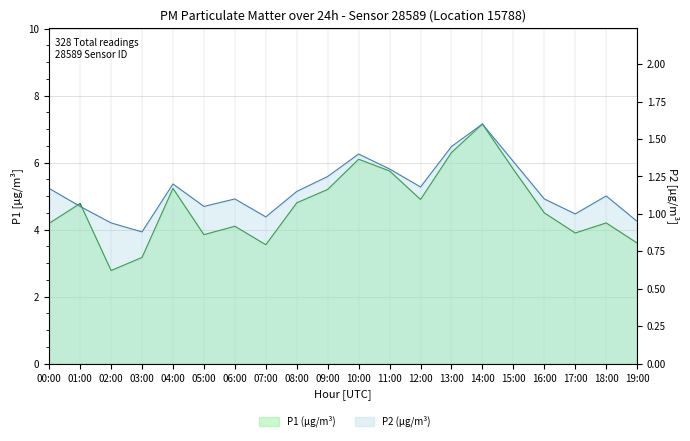

Does the chart display data point markers on the line(s)?

No